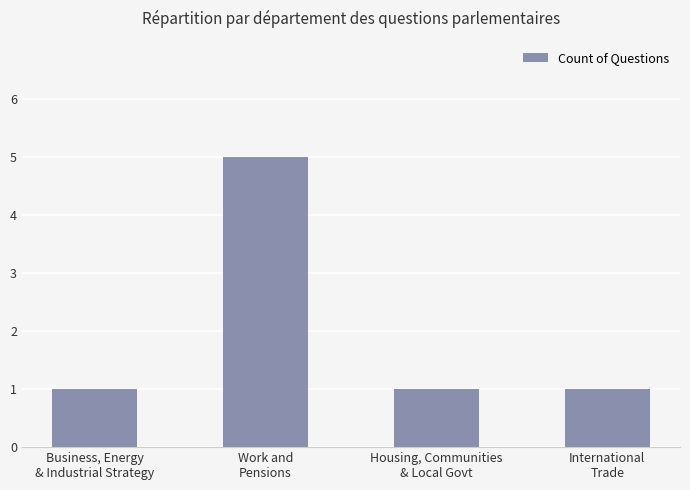

What is the smallest value displayed?

1